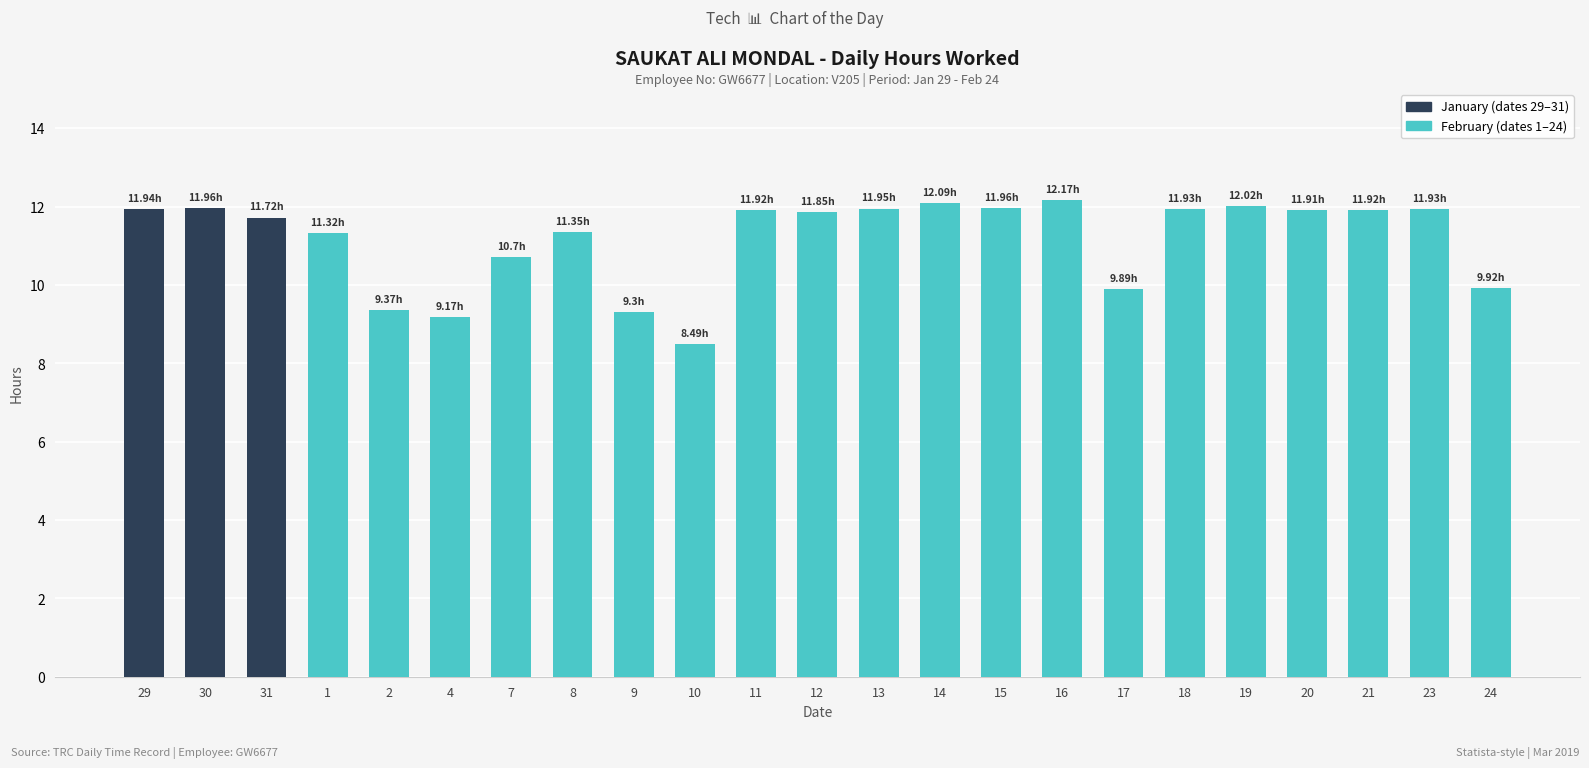

What is the difference between the maximum and minimum values?

3.7